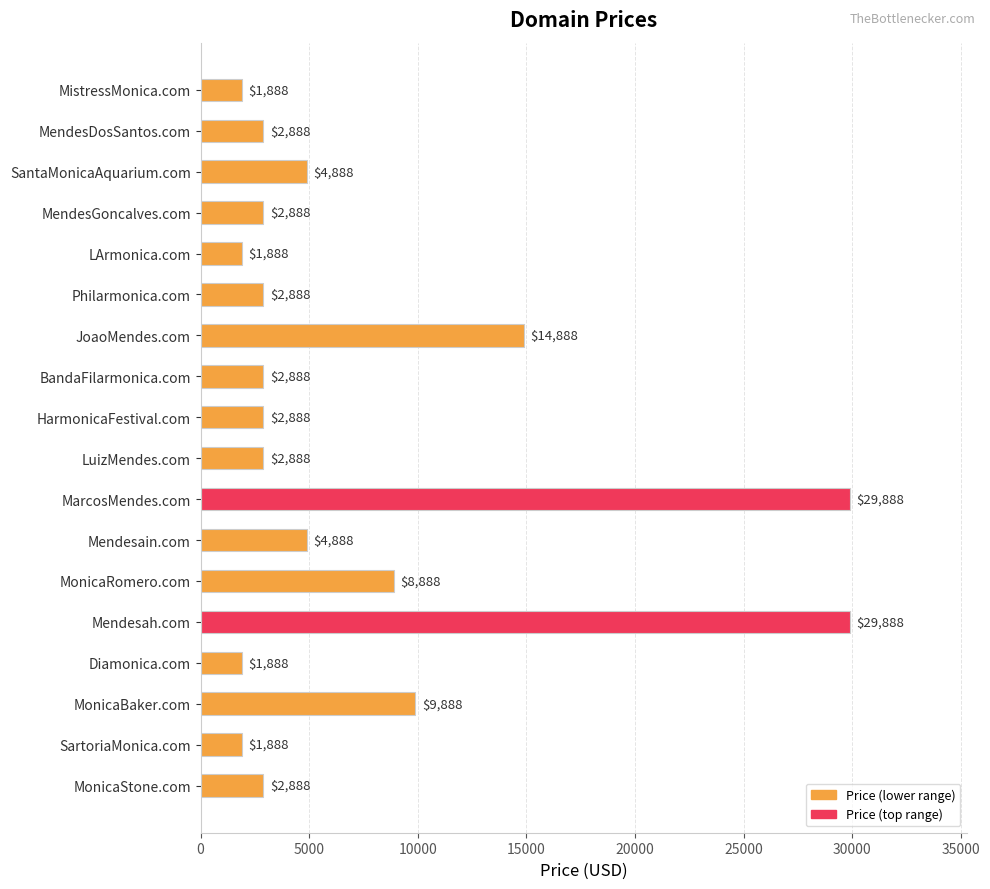

What is the value of the 15th bar from the top?

1888